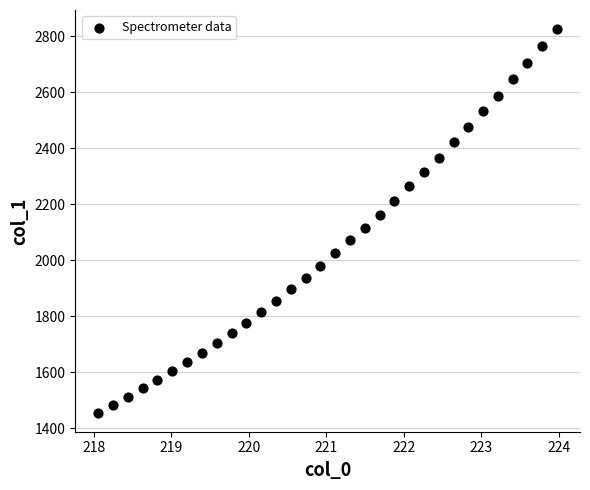

What is the range of X values (max minus min)?

5.9